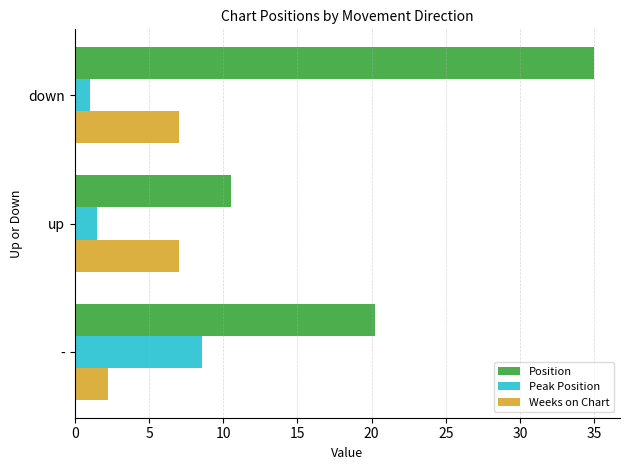

Which series has the largest range (max minus min)?

Position